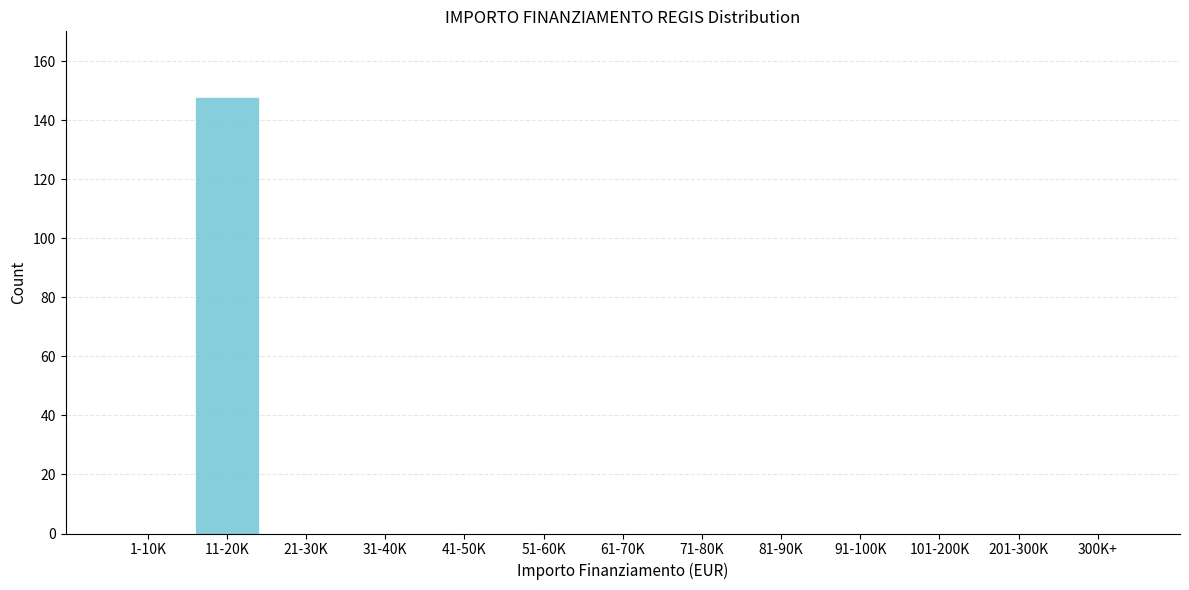

Reading right to left, what are all the values shown in this chart?

300K+=0	201-300K=0	101-200K=0	91-100K=0	81-90K=0	71-80K=0	61-70K=0	51-60K=0	41-50K=0	31-40K=0	21-30K=0	11-20K=148	1-10K=0